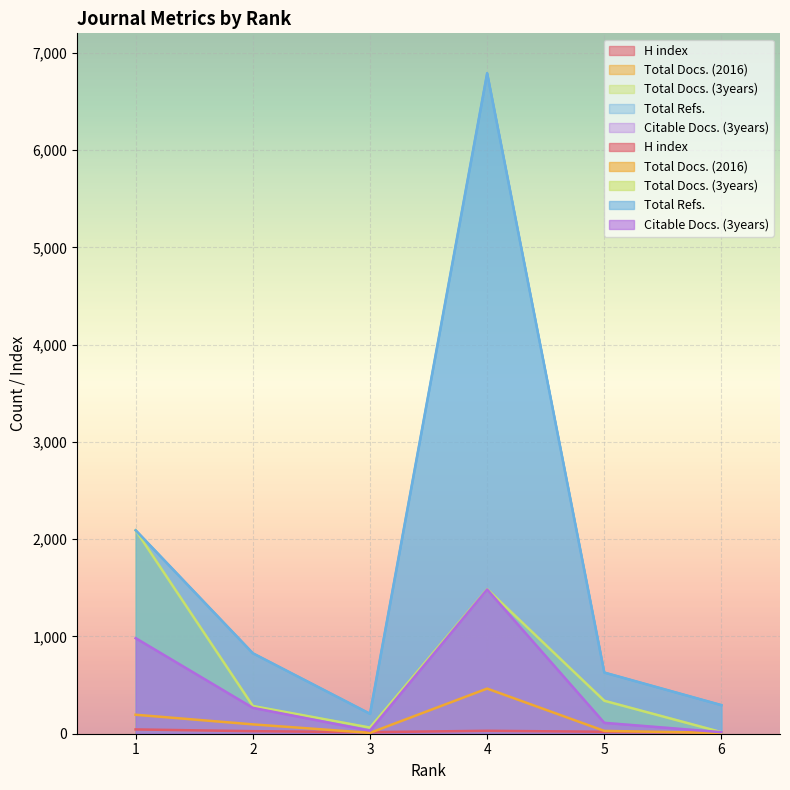

What is the difference between the second highest and second lowest values in the Citable Docs. (3years) series?

950